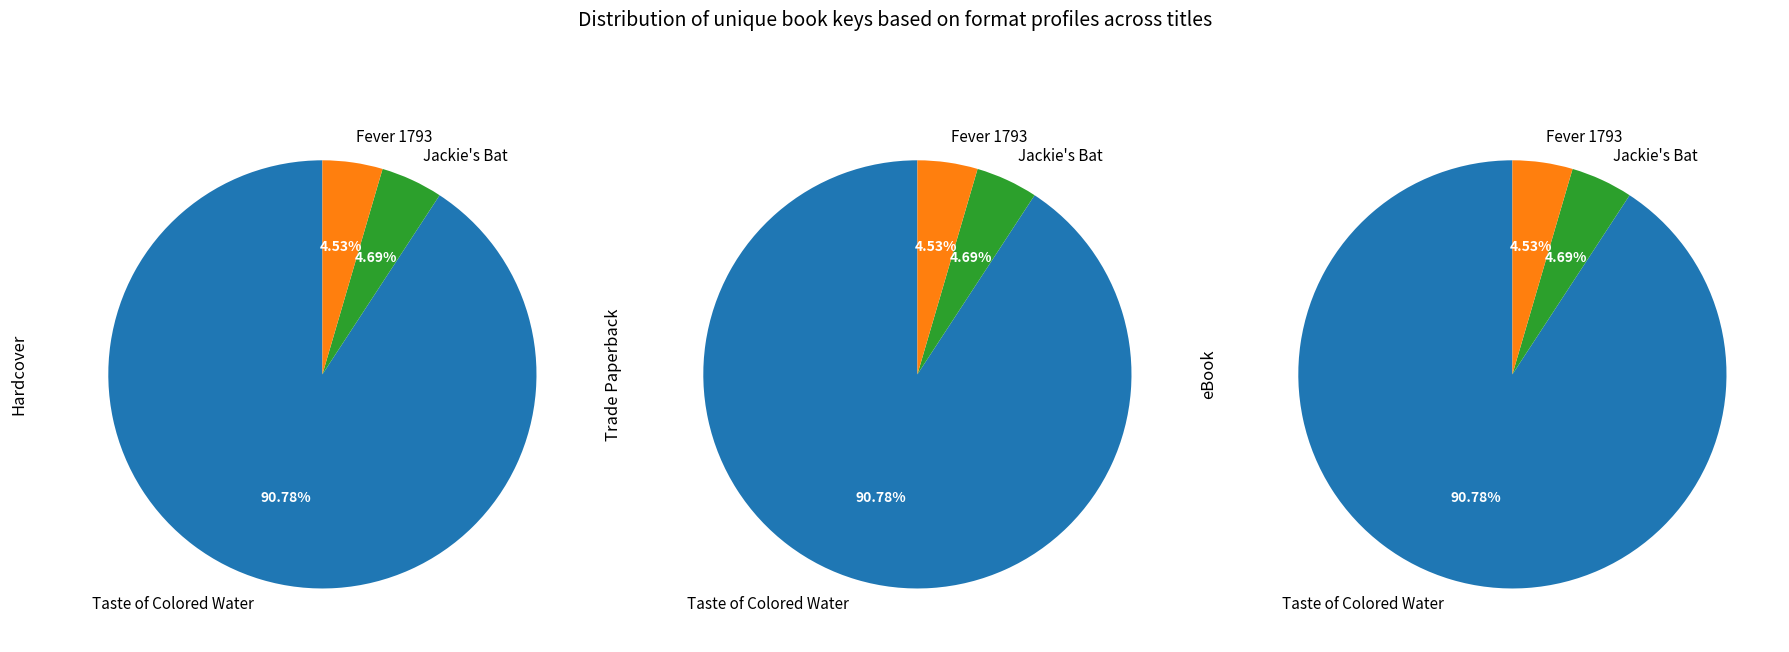

To the nearest percent, what is the difference between the largest and smallest slice percentages?

86%